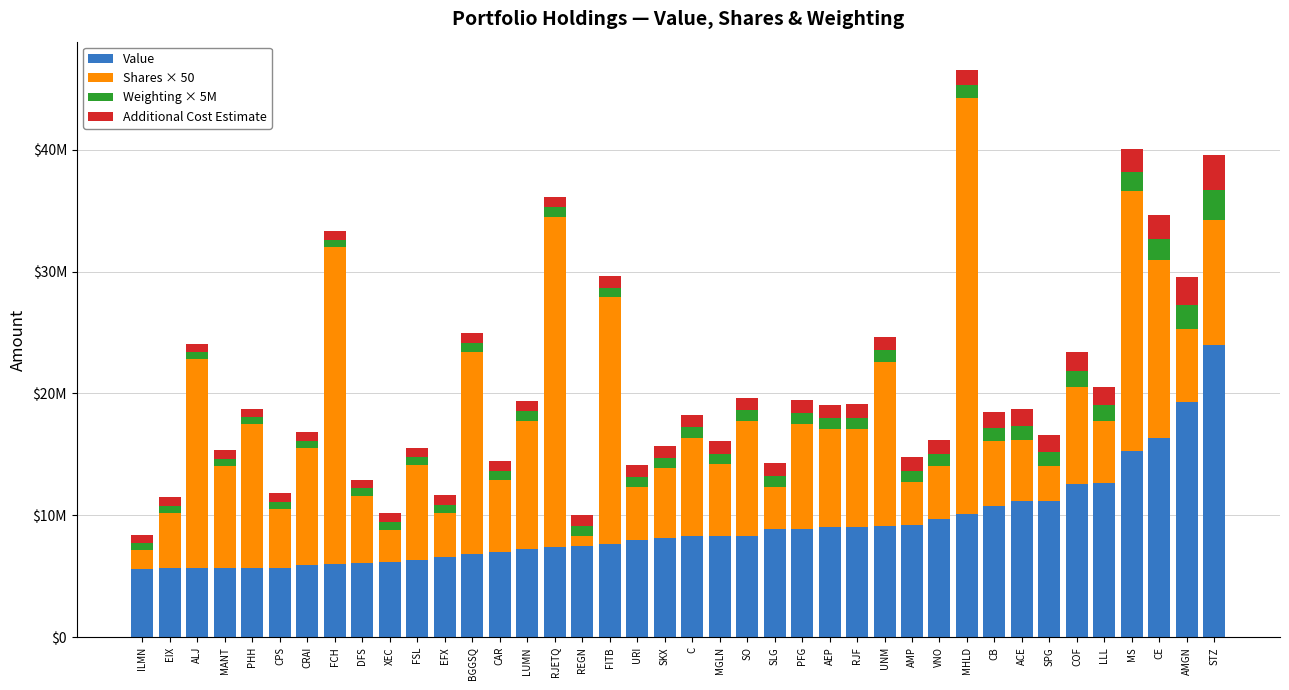

What are all the series names shown in the legend?

Value, Shares × 50, Weighting × 5M, Additional Cost Estimate